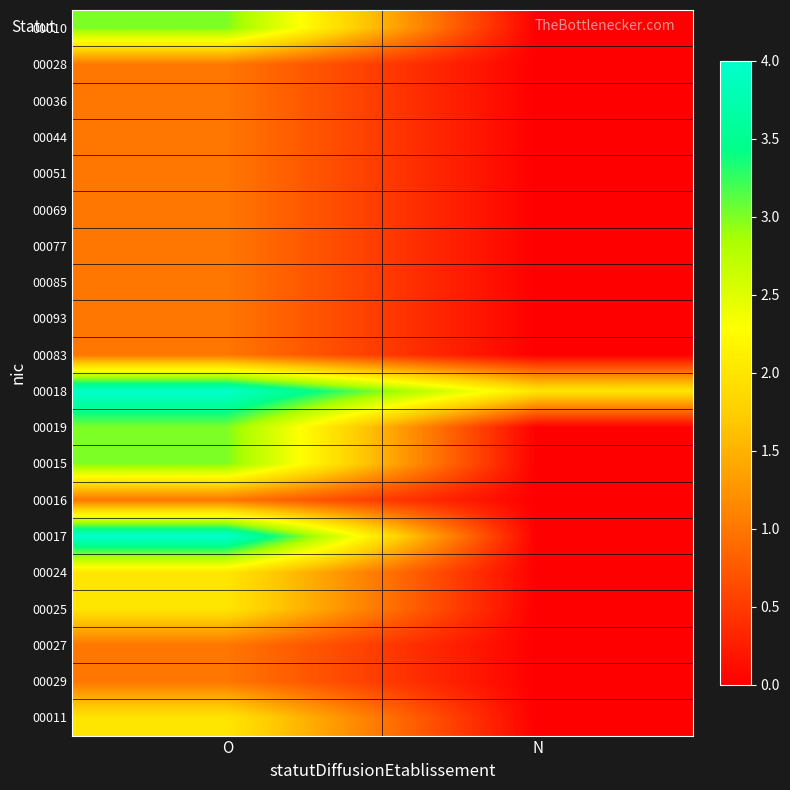

Reading left to right, extract all data points from this chart.

00010: O=3	N=0
00028: O=1	N=0
00036: O=1	N=0
00044: O=1	N=0
00051: O=1	N=0
00069: O=1	N=0
00077: O=1	N=0
00085: O=1	N=0
00093: O=1	N=0
00083: O=1	N=0
00018: O=4	N=2
00019: O=3	N=0
00015: O=3	N=0
00016: O=1	N=0
00017: O=4	N=0
00024: O=2	N=0
00025: O=2	N=0
00027: O=1	N=0
00029: O=1	N=0
00011: O=2	N=0